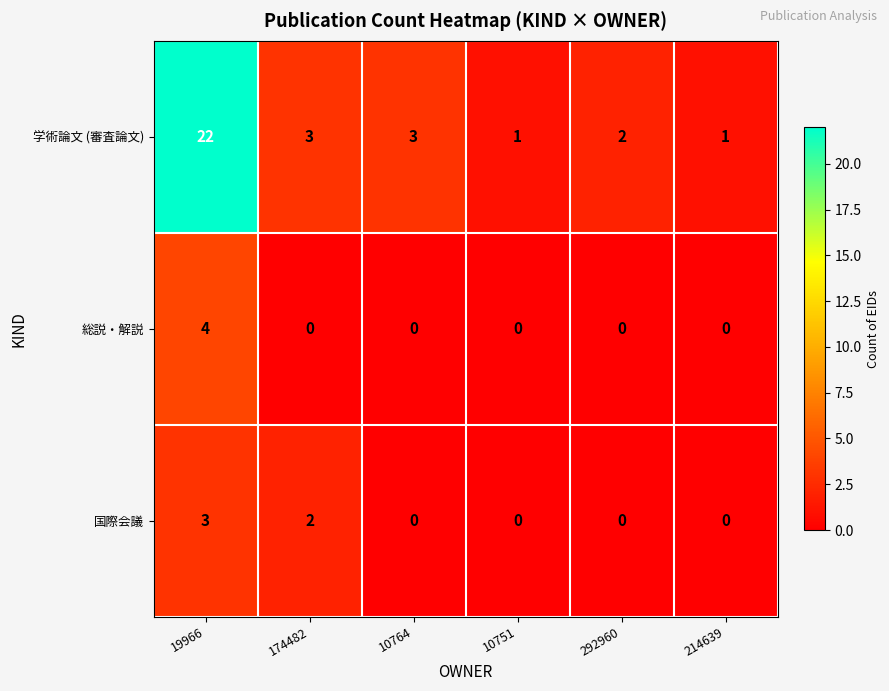

What is the difference between the maximum and minimum values in the 学術論文 (審査論文) series?

21